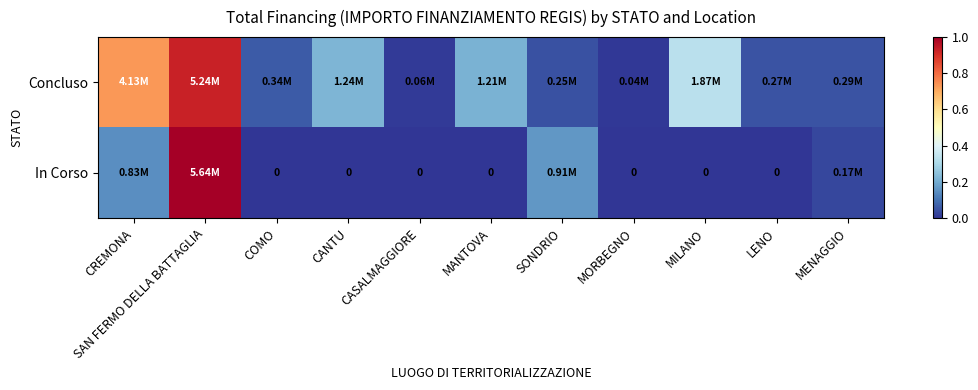

True or false: In Corso has a value of 0.5 at MILANO.

False